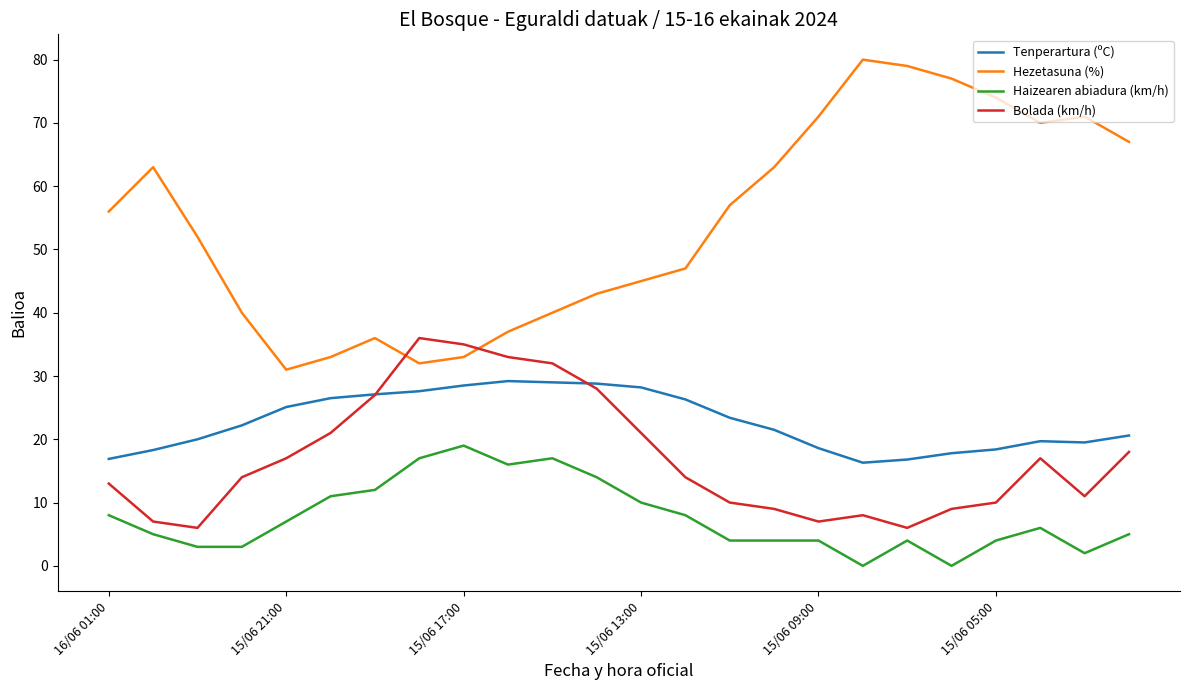

Which series has the largest total across all categories?

Hezetasuna (%)